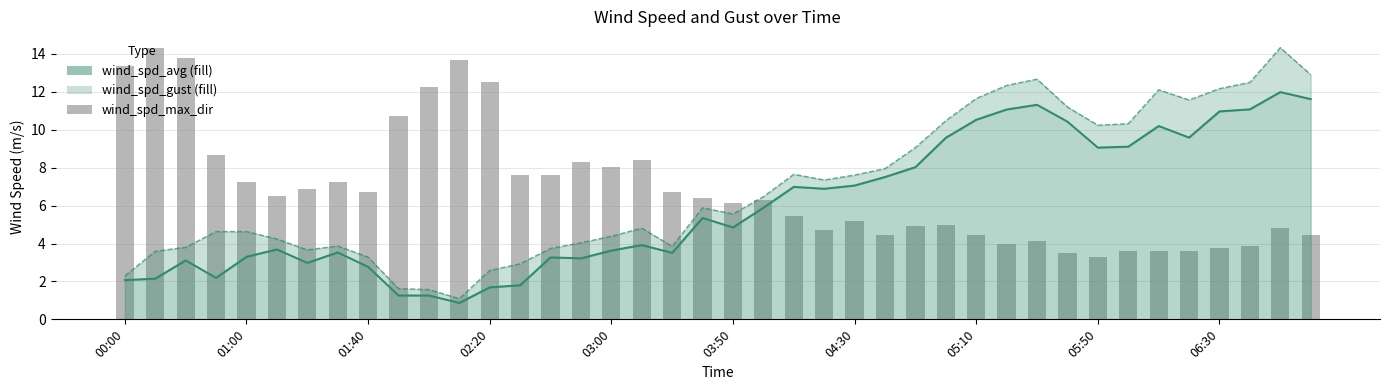

Reading left to right, what are all the values shown in this chart?

wind_spd_avg: 2.1	2.1	3.1	2.2	3.3	3.7	3.0	3.5	2.8	1.3	1.3	0.9	1.7	1.8	3.3	3.2	3.6	3.9	3.5	5.3	4.8	5.9	7.0	6.9	7.1	7.5	8.0	9.6	10.5	11.1	11.3	10.4	9.1	9.1	10.2	9.6	11.0	11.1	12.0	11.6
wind_spd_gust: 2.3	3.6	3.8	4.6	4.6	4.2	3.7	3.9	3.3	1.6	1.6	1.1	2.6	2.9	3.7	4.0	4.4	4.8	3.9	5.9	5.6	6.5	7.7	7.3	7.6	8.0	9.1	10.5	11.7	12.3	12.7	11.2	10.2	10.3	12.1	11.6	12.2	12.5	14.3	12.9
wind_spd_max_dir (scaled): 13.4	14.3	13.8	8.7	7.3	6.5	6.9	7.3	6.7	10.7	12.3	13.7	12.5	7.6	7.6	8.3	8.0	8.4	6.7	6.4	6.1	6.3	5.5	4.7	5.2	4.4	4.9	5.0	4.4	4.0	4.1	3.5	3.3	3.6	3.6	3.6	3.8	3.9	4.8	4.4